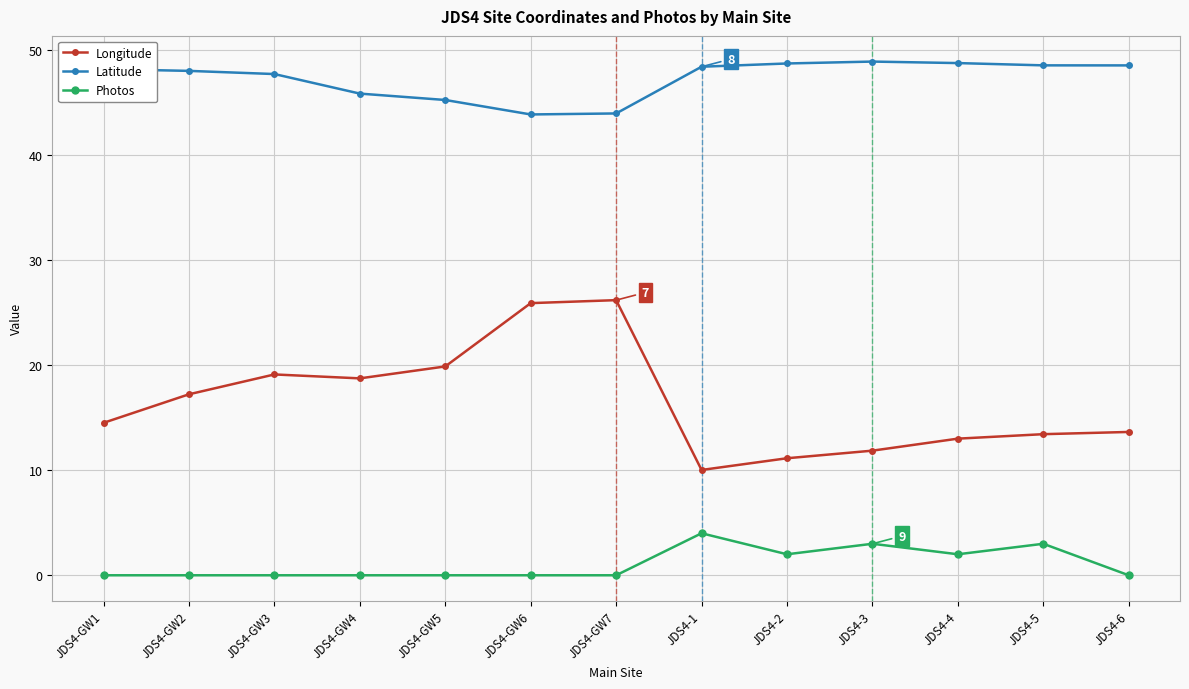

Is the value of Longitude at JDS4-GW2 greater than the value of Latitude at JDS4-5?

No